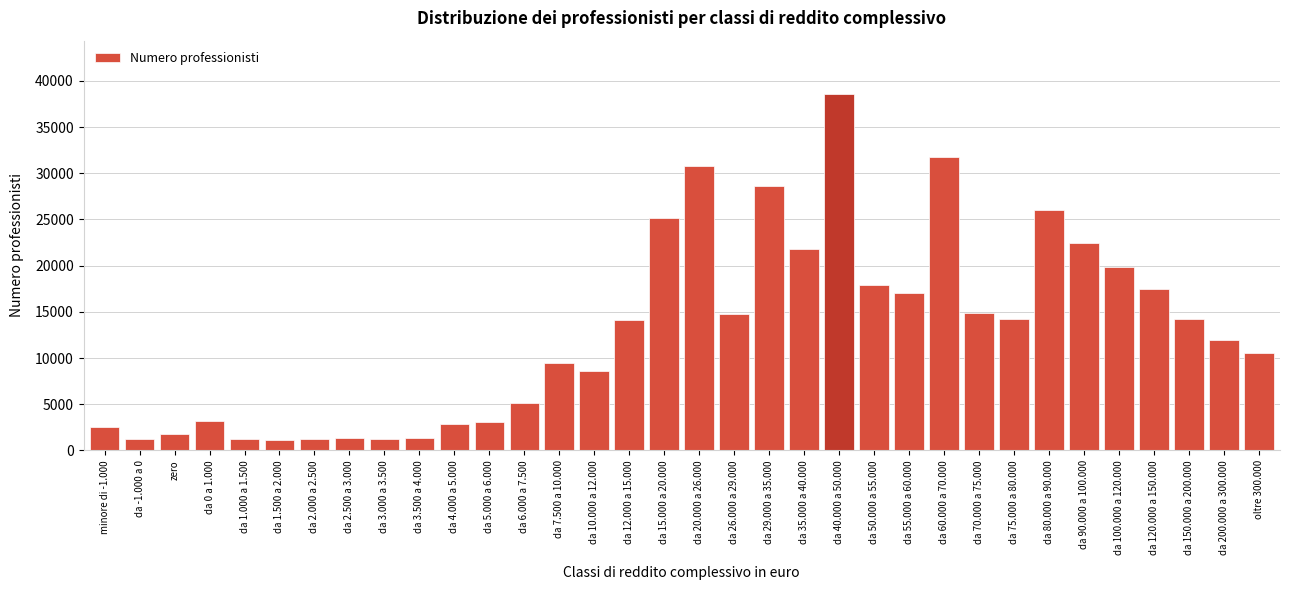

What is the label of the 15th bar from the left?

da 10.000 a 12.000